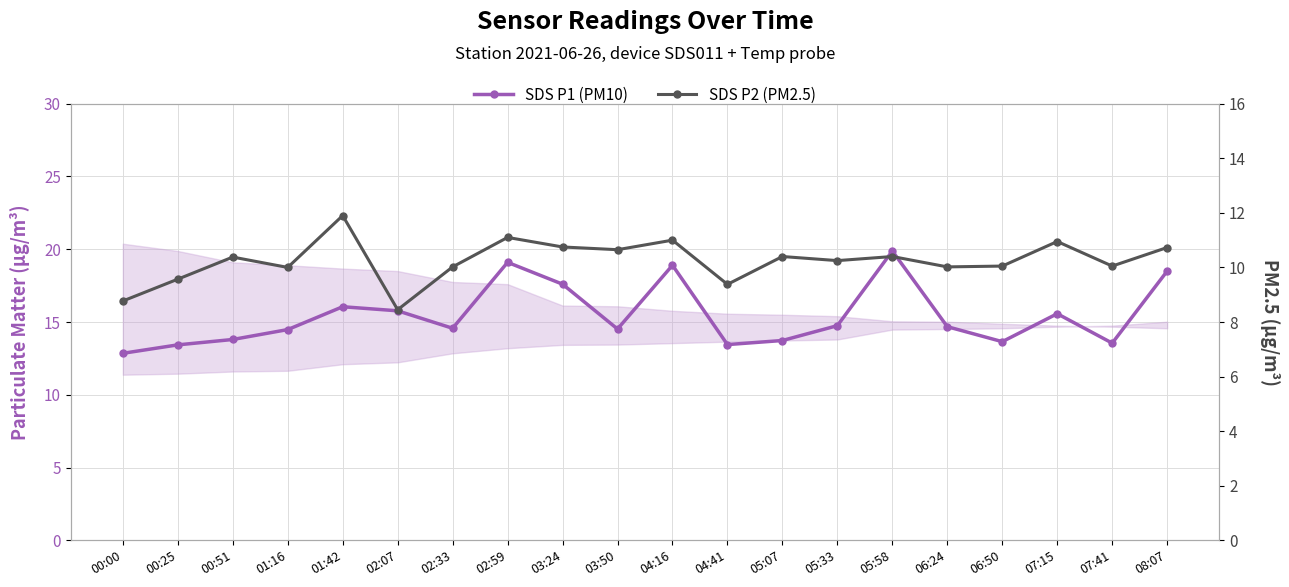

Count the number of data series in this chart.

2